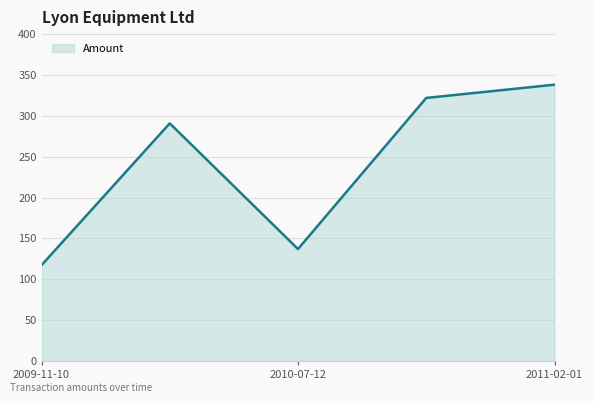

How many interior local peaks (higher than both neighbors) does the data have?

1